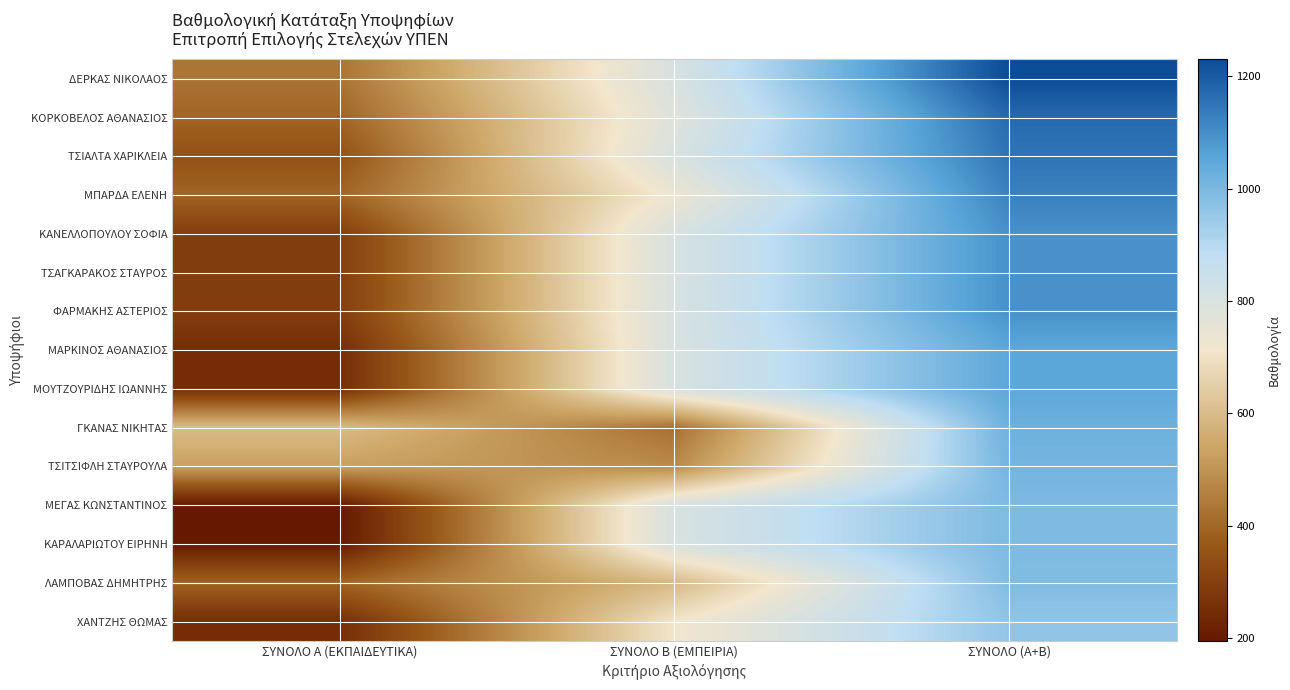

Reading left to right, extract all data points from this chart.

ΔΕΡΚΑΣ ΝΙΚΟΛΑΟΣ: ΣΥΝΟΛΟ Α (ΕΚΠΑΙΔΕΥΤΙΚΑ)=430.0	ΣΥΝΟΛΟ Β (ΕΜΠΕΙΡΙΑ)=800.0	ΣΥΝΟΛΟ (Α+Β)=1230.0
ΚΟΡΚΟΒΕΛΟΣ ΑΘΑΝΑΣΙΟΣ: ΣΥΝΟΛΟ Α (ΕΚΠΑΙΔΕΥΤΙΚΑ)=395.0	ΣΥΝΟΛΟ Β (ΕΜΠΕΙΡΙΑ)=775.6	ΣΥΝΟΛΟ (Α+Β)=1170.6
ΤΣΙΑΛΤΑ ΧΑΡΙΚΛΕΙΑ: ΣΥΝΟΛΟ Α (ΕΚΠΑΙΔΕΥΤΙΚΑ)=350.0	ΣΥΝΟΛΟ Β (ΕΜΠΕΙΡΙΑ)=800.0	ΣΥΝΟΛΟ (Α+Β)=1150.0
ΜΠΑΡΔΑ ΕΛΕΝΗ: ΣΥΝΟΛΟ Α (ΕΚΠΑΙΔΕΥΤΙΚΑ)=395.0	ΣΥΝΟΛΟ Β (ΕΜΠΕΙΡΙΑ)=730.2	ΣΥΝΟΛΟ (Α+Β)=1125.2
ΚΑΝΕΛΛΟΠΟΥΛΟΥ ΣΟΦΙΑ: ΣΥΝΟΛΟ Α (ΕΚΠΑΙΔΕΥΤΙΚΑ)=295.0	ΣΥΝΟΛΟ Β (ΕΜΠΕΙΡΙΑ)=800.0	ΣΥΝΟΛΟ (Α+Β)=1095.0
ΤΣΑΓΚΑΡΑΚΟΣ ΣΤΑΥΡΟΣ: ΣΥΝΟΛΟ Α (ΕΚΠΑΙΔΕΥΤΙΚΑ)=295.0	ΣΥΝΟΛΟ Β (ΕΜΠΕΙΡΙΑ)=800.0	ΣΥΝΟΛΟ (Α+Β)=1095.0
ΦΑΡΜΑΚΗΣ ΑΣΤΕΡΙΟΣ: ΣΥΝΟΛΟ Α (ΕΚΠΑΙΔΕΥΤΙΚΑ)=295.0	ΣΥΝΟΛΟ Β (ΕΜΠΕΙΡΙΑ)=800.0	ΣΥΝΟΛΟ (Α+Β)=1095.0
ΜΑΡΚΙΝΟΣ ΑΘΑΝΑΣΙΟΣ: ΣΥΝΟΛΟ Α (ΕΚΠΑΙΔΕΥΤΙΚΑ)=250.0	ΣΥΝΟΛΟ Β (ΕΜΠΕΙΡΙΑ)=800.0	ΣΥΝΟΛΟ (Α+Β)=1050.0
ΜΟΥΤΖΟΥΡΙΔΗΣ ΙΩΑΝΝΗΣ: ΣΥΝΟΛΟ Α (ΕΚΠΑΙΔΕΥΤΙΚΑ)=250.0	ΣΥΝΟΛΟ Β (ΕΜΠΕΙΡΙΑ)=800.0	ΣΥΝΟΛΟ (Α+Β)=1050.0
ΓΚΑΝΑΣ ΝΙΚΗΤΑΣ: ΣΥΝΟΛΟ Α (ΕΚΠΑΙΔΕΥΤΙΚΑ)=600.0	ΣΥΝΟΛΟ Β (ΕΜΠΕΙΡΙΑ)=421.1	ΣΥΝΟΛΟ (Α+Β)=1021.1
ΤΣΙΤΣΙΦΛΗ ΣΤΑΥΡΟΥΛΑ: ΣΥΝΟΛΟ Α (ΕΚΠΑΙΔΕΥΤΙΚΑ)=530.0	ΣΥΝΟΛΟ Β (ΕΜΠΕΙΡΙΑ)=480.0	ΣΥΝΟΛΟ (Α+Β)=1010.0
ΜΕΓΑΣ ΚΩΝΣΤΑΝΤΙΝΟΣ: ΣΥΝΟΛΟ Α (ΕΚΠΑΙΔΕΥΤΙΚΑ)=195.0	ΣΥΝΟΛΟ Β (ΕΜΠΕΙΡΙΑ)=800.0	ΣΥΝΟΛΟ (Α+Β)=995.0
ΚΑΡΑΛΑΡΙΩΤΟΥ ΕΙΡΗΝΗ: ΣΥΝΟΛΟ Α (ΕΚΠΑΙΔΕΥΤΙΚΑ)=195.0	ΣΥΝΟΛΟ Β (ΕΜΠΕΙΡΙΑ)=800.0	ΣΥΝΟΛΟ (Α+Β)=995.0
ΛΑΜΠΟΒΑΣ ΔΗΜΗΤΡΗΣ: ΣΥΝΟΛΟ Α (ΕΚΠΑΙΔΕΥΤΙΚΑ)=395.0	ΣΥΝΟΛΟ Β (ΕΜΠΕΙΡΙΑ)=592.9	ΣΥΝΟΛΟ (Α+Β)=987.9
ΧΑΝΤΖΗΣ ΘΩΜΑΣ: ΣΥΝΟΛΟ Α (ΕΚΠΑΙΔΕΥΤΙΚΑ)=250.0	ΣΥΝΟΛΟ Β (ΕΜΠΕΙΡΙΑ)=711.7	ΣΥΝΟΛΟ (Α+Β)=961.7